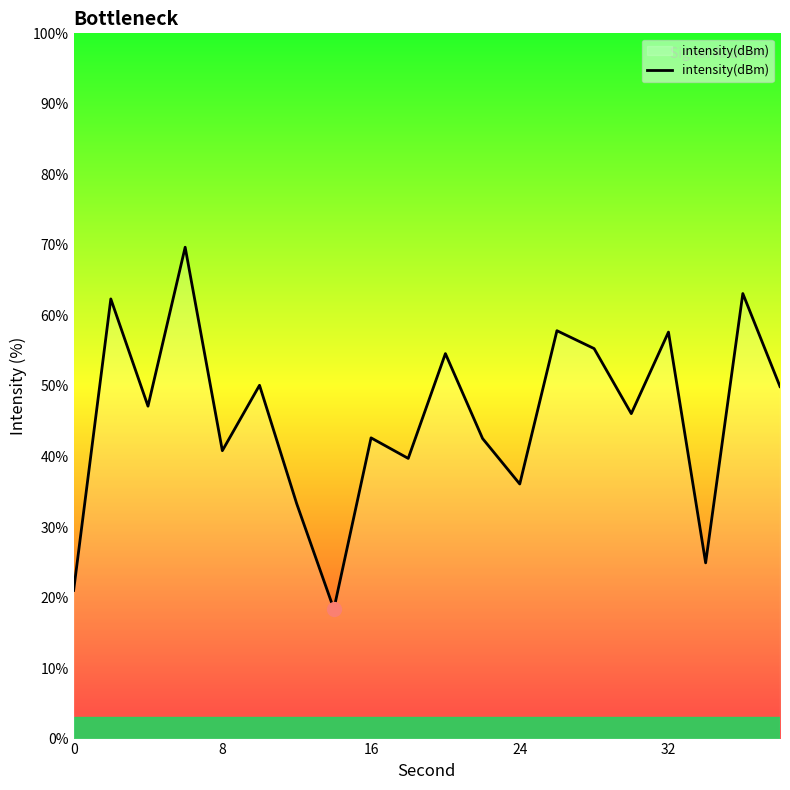

What is the difference between the maximum and minimum values?

51.3